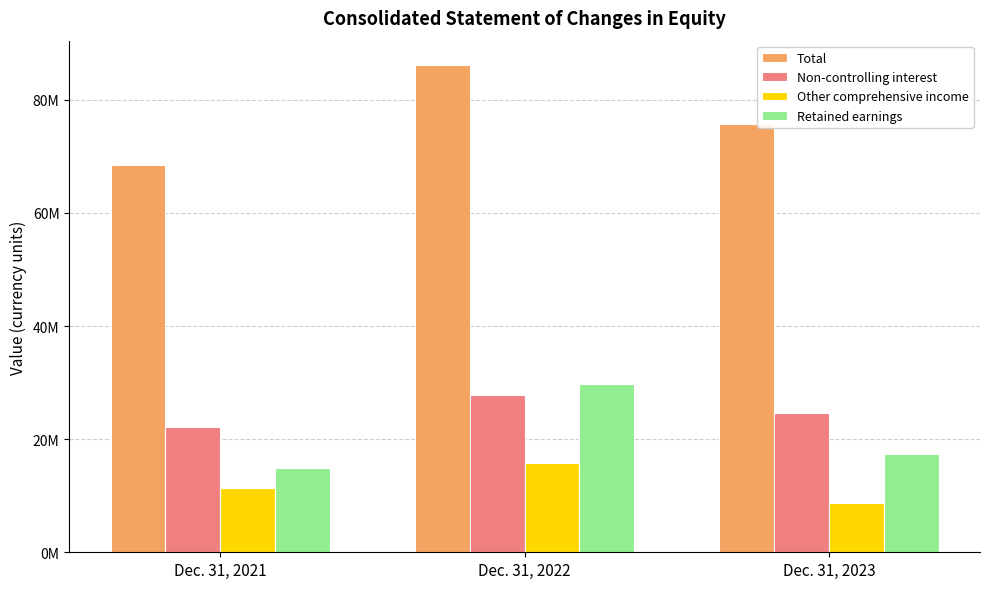

Does the chart contain any negative values?

No